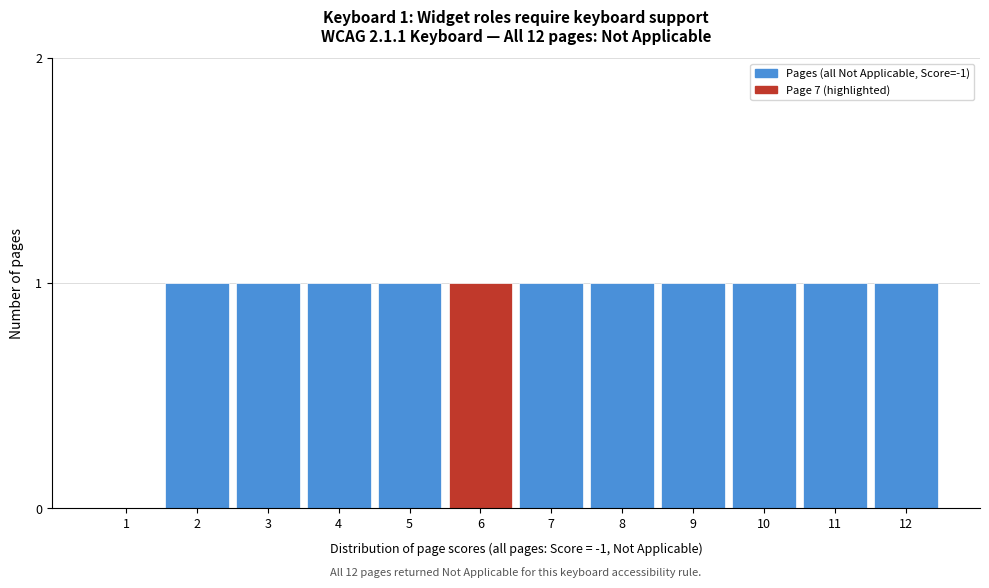

Reading left to right, what are all the values shown in this chart?

1=0	2=1	3=1	4=1	5=1	6=1	7=1	8=1	9=1	10=1	11=1	12=1